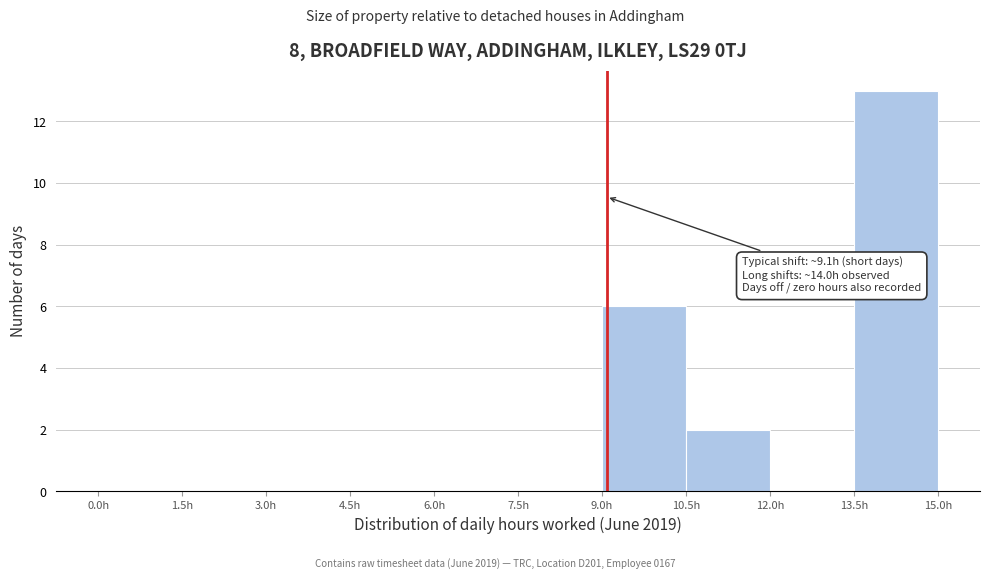

Which range on the x-axis has the tallest bar?

13.5 to 15.0